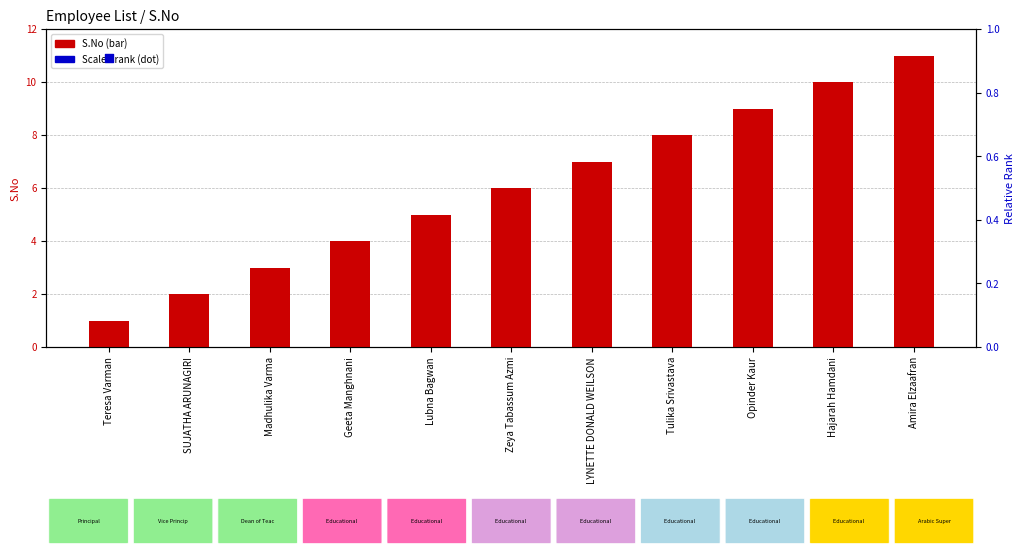

Which series contains the lowest Y value?

Scaled Rank